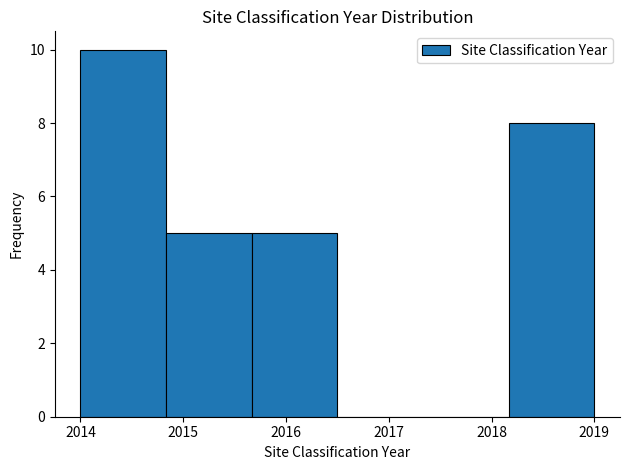

Reading left to right, transcribe this chart: for each bar, give the range it covers on the x-axis and its height. Neither the bar edges nor the heights are printed on the chart, so give them approximately, as read against the axes.

2014.0 to 2014.8: 10
2014.8 to 2015.7: 5
2015.7 to 2016.5: 5
2016.5 to 2017.3: 0
2017.3 to 2018.2: 0
2018.2 to 2019.0: 8